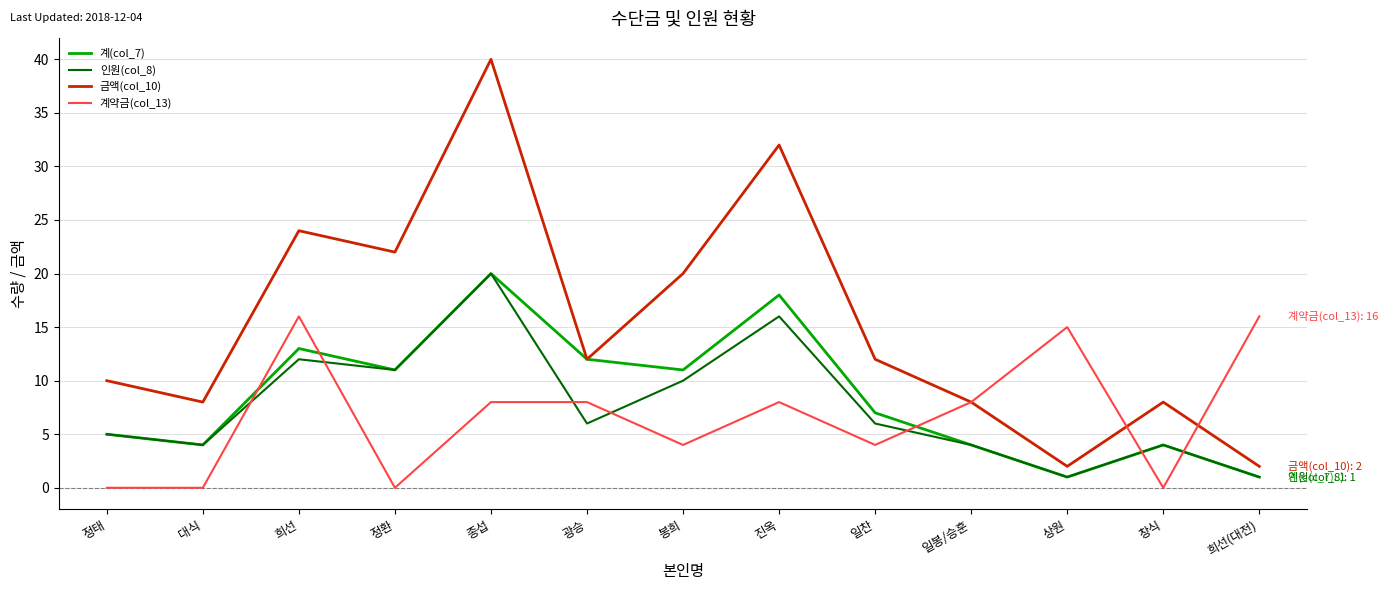

Count the number of data series in this chart.

4